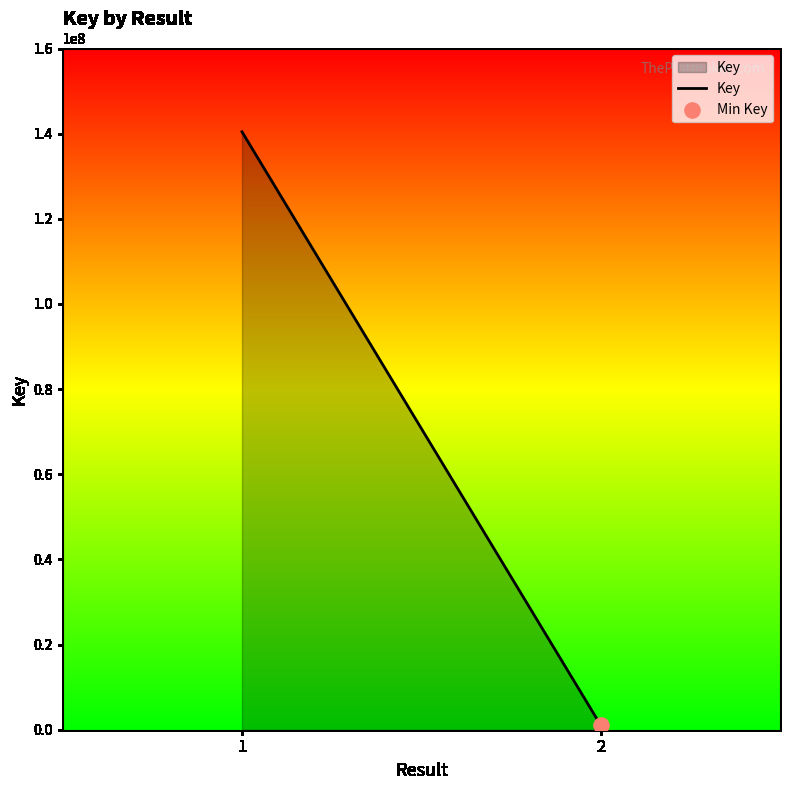

Between 2 and 1, which is larger?

1